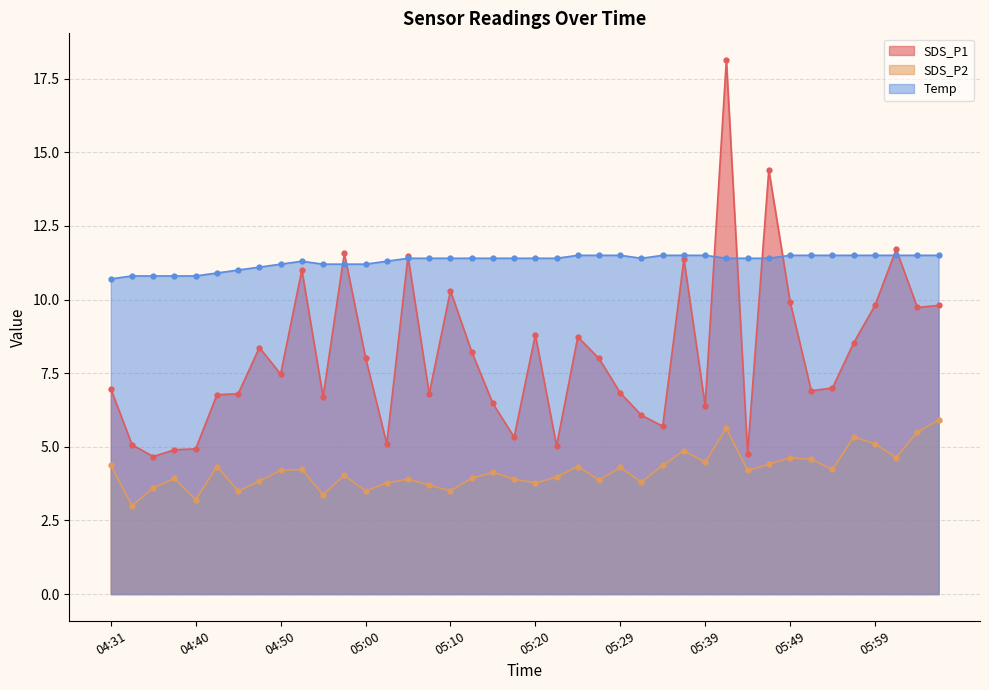

The SDS_P2 series shows 4.0 at 05:22. True or false?

True